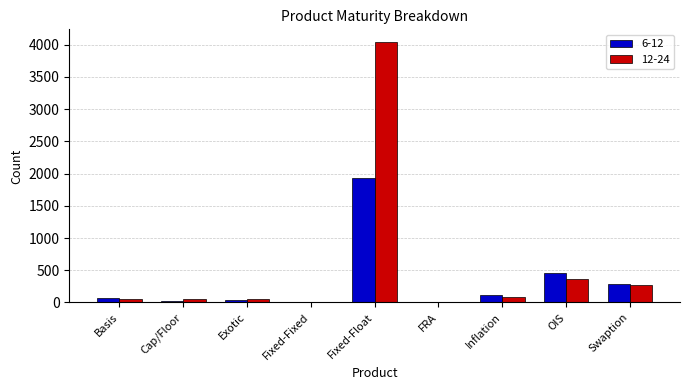

Between Fixed-Float and Inflation, which series saw the biggest shift?

12-24